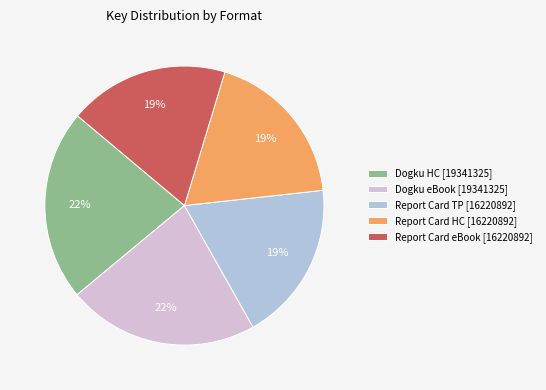

To the nearest percent, what is the average slice percentage?

20%